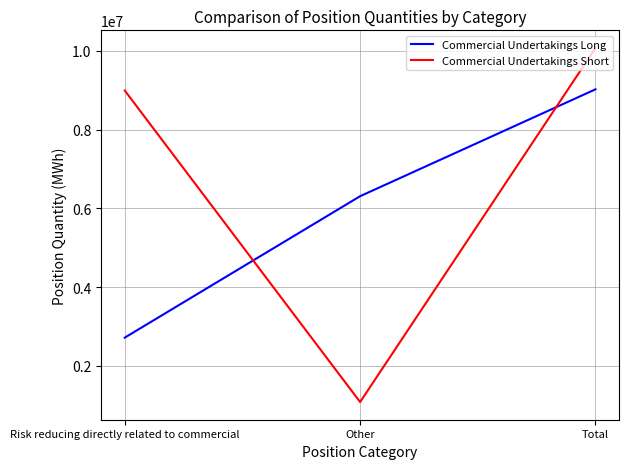

What is the spread (max minus min) of values at Other?

5229103